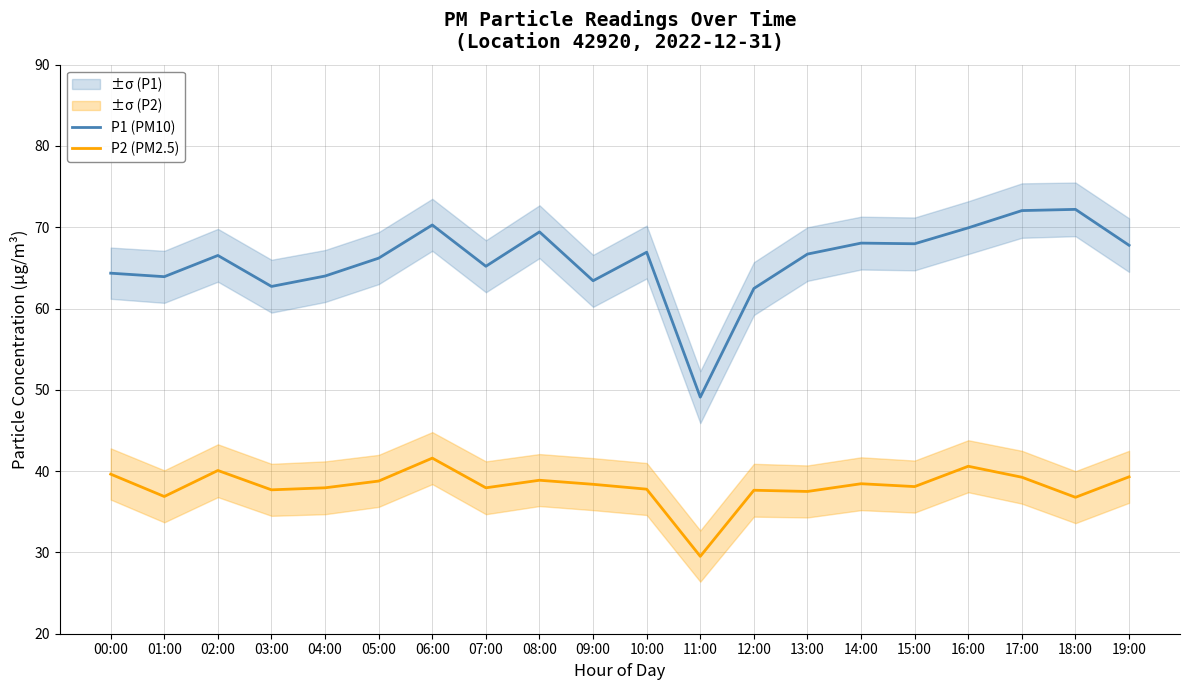

At which category does P1 (PM10) reach its first local valley?

01:00